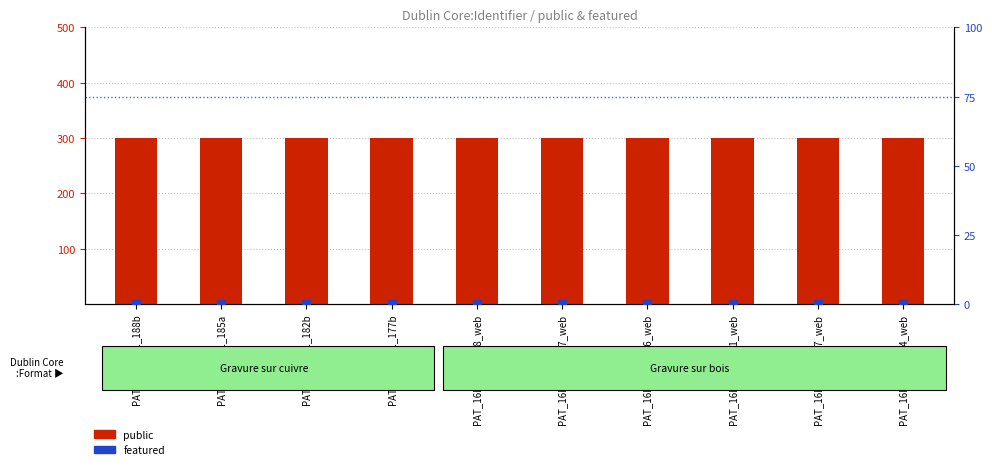

Which series contains the highest Y value?

public